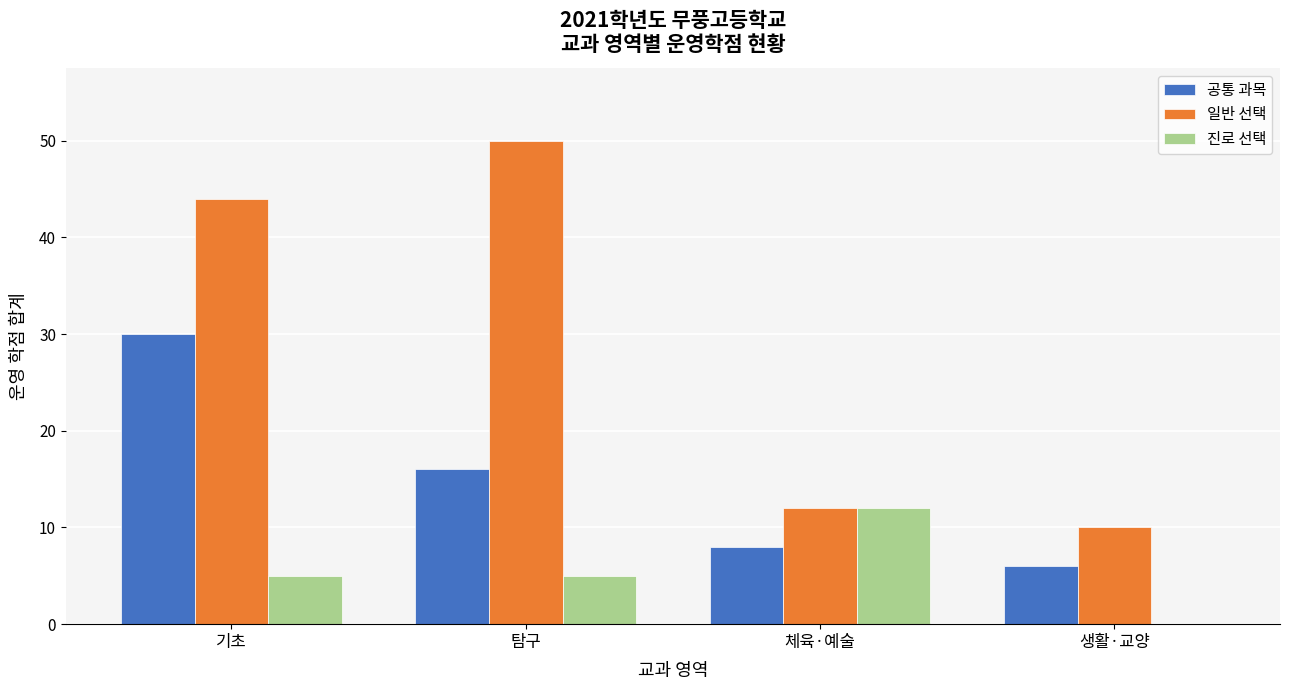

How many 진로 선택 values are between 5 and 12?

3